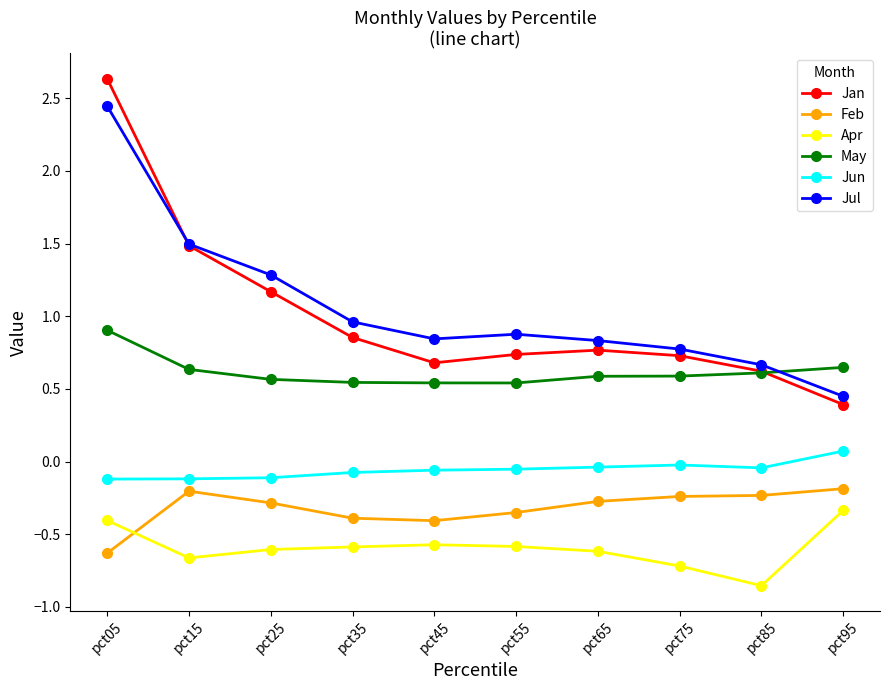

At which label does Jan reach its minimum?

pct95